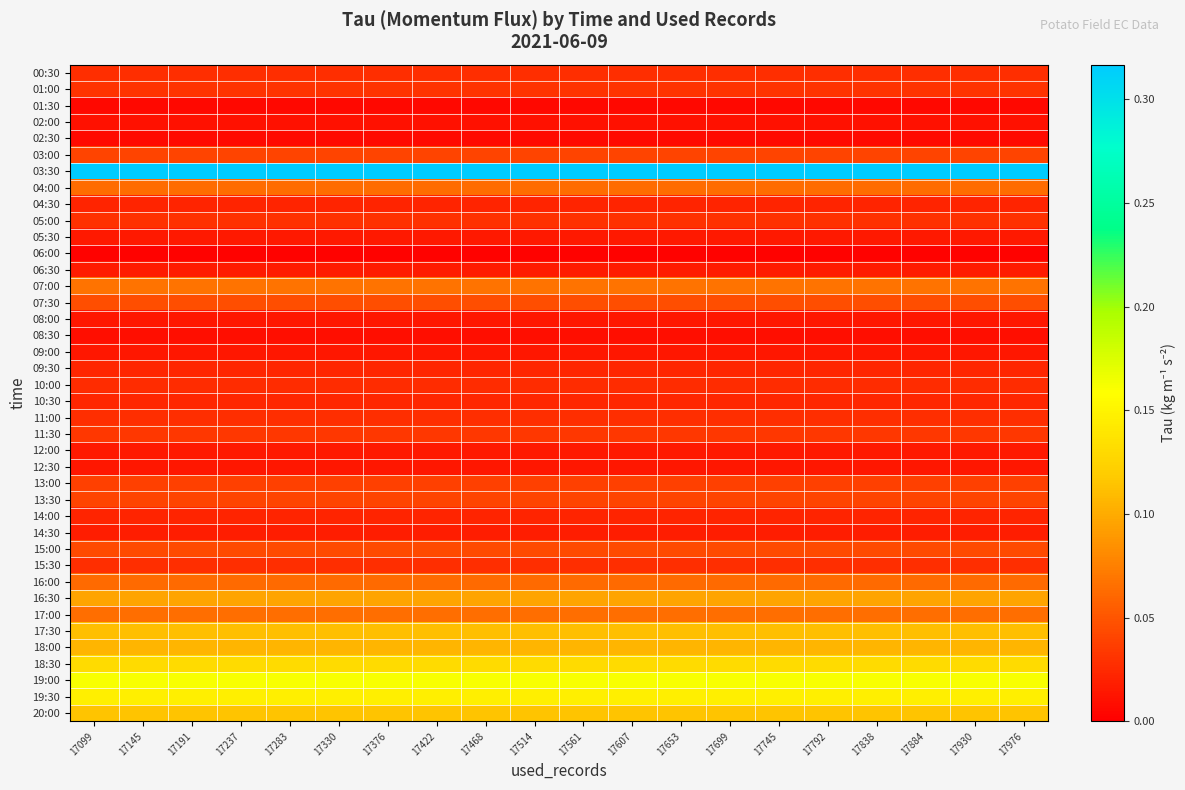

Rank the series at 17838 from highest to lowest value.

03:30, 19:00, 19:30, 18:30, 20:00, 17:30, 18:00, 16:30, 07:00, 17:00, 04:00, 16:00, 07:30, 15:00, 13:30, 03:00, 13:00, 11:30, 01:00, 05:00, 00:30, 11:00, 15:30, 10:00, 10:30, 09:30, 04:30, 14:00, 14:30, 06:30, 05:30, 12:00, 09:00, 12:30, 08:00, 02:00, 08:30, 02:30, 01:30, 06:00